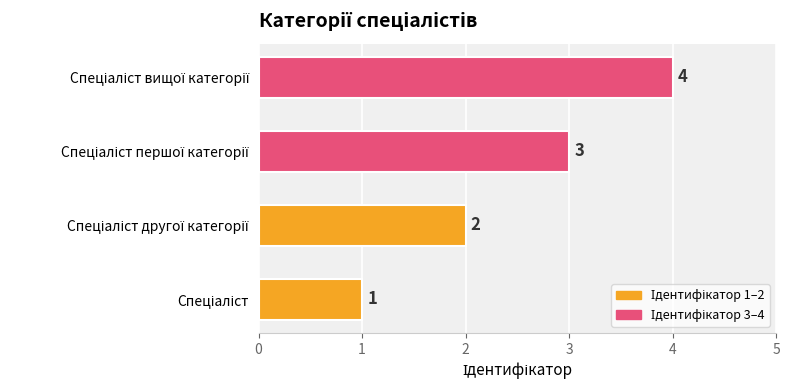

What is the maximum value shown in the chart?

4